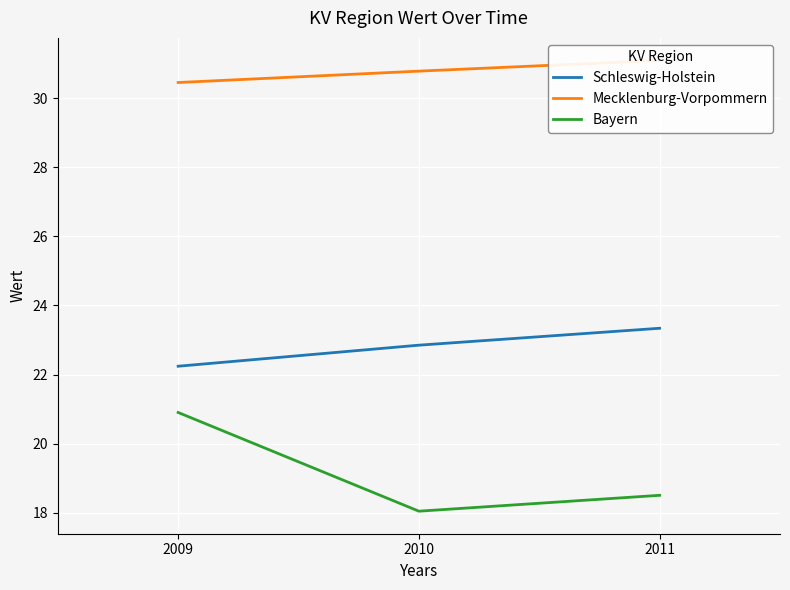

Reading left to right, what are all the values shown in this chart?

Schleswig-Holstein: 22.2	22.9	23.3
Mecklenburg-Vorpommern: 30.5	30.8	31.1
Bayern: 20.9	18.0	18.5